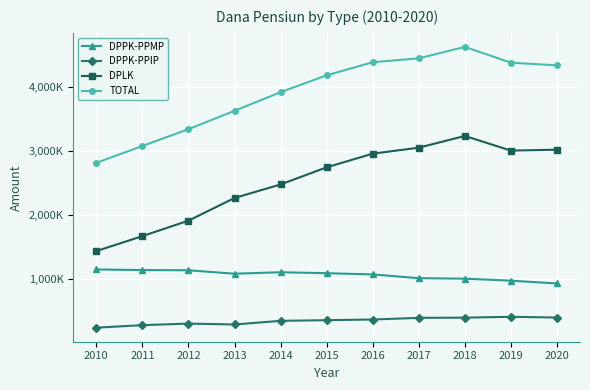

At how many categories does at least one series exceed 2169236?

11